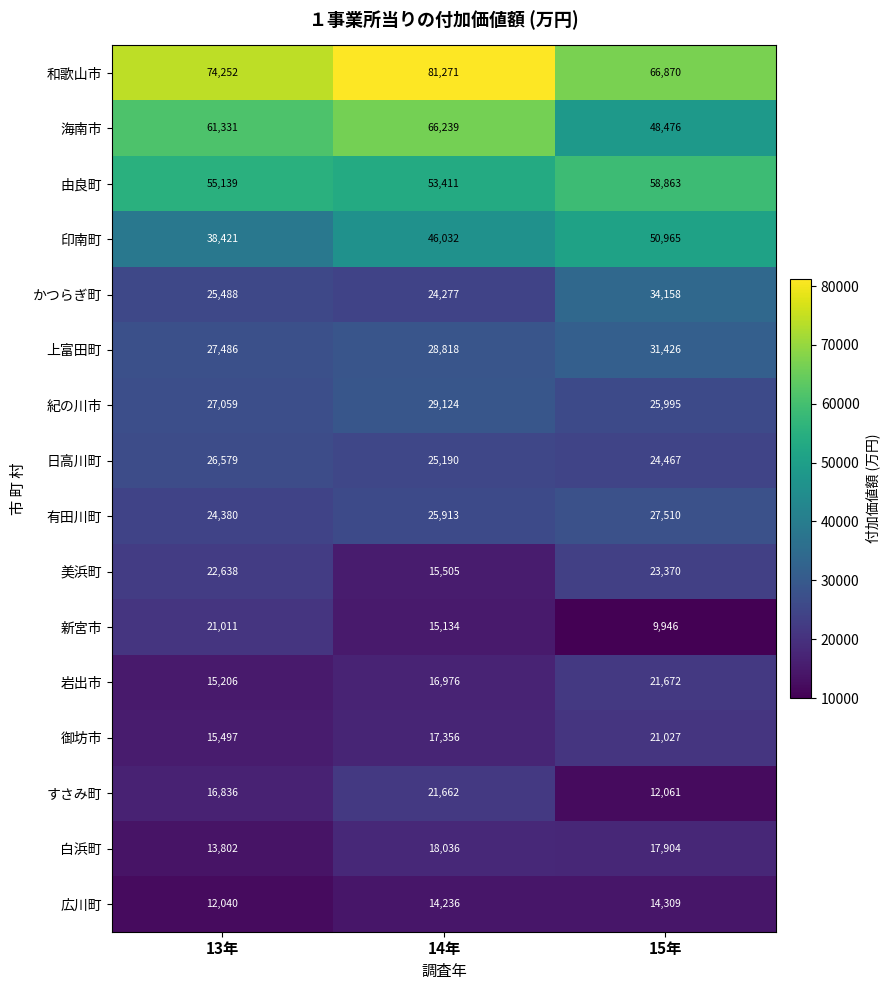

At which label is 紀の川市 closest to 27559?

13年